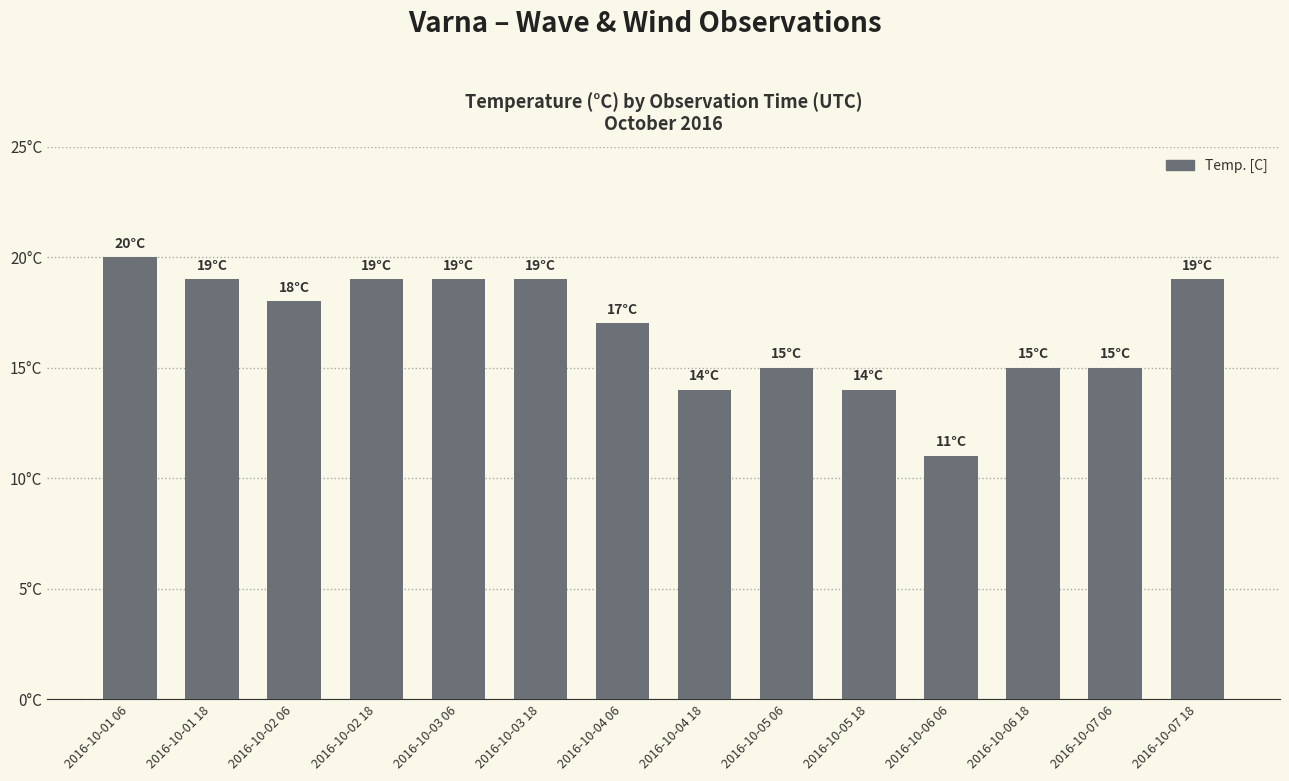

At which label does the data first exceed 18?

2016-10-01 06